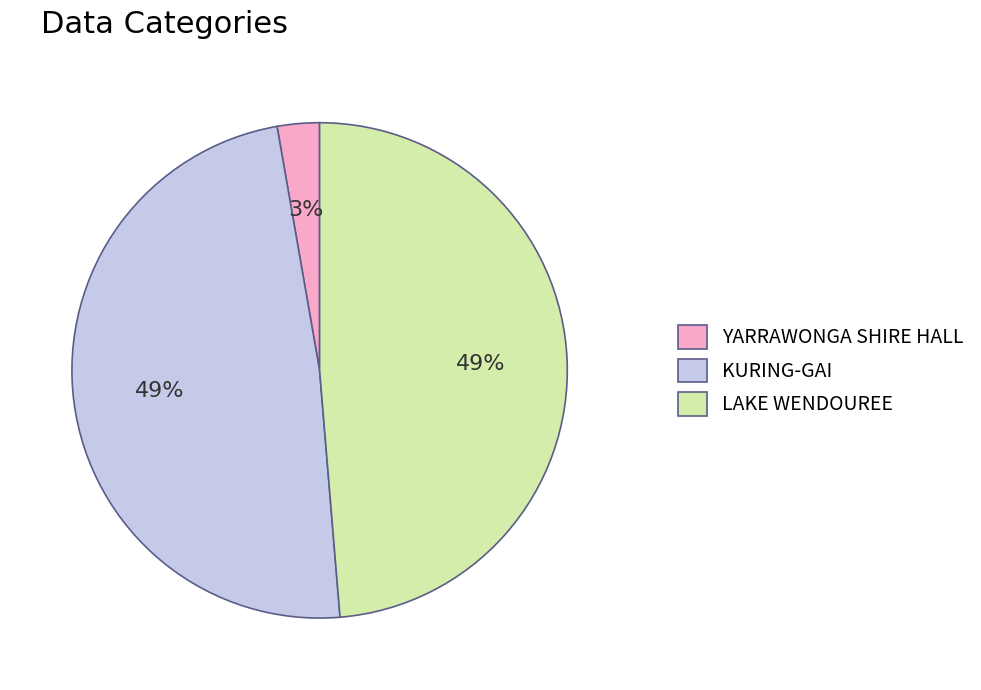

To the nearest percent, what portion does LAKE WENDOUREE represent?

49%